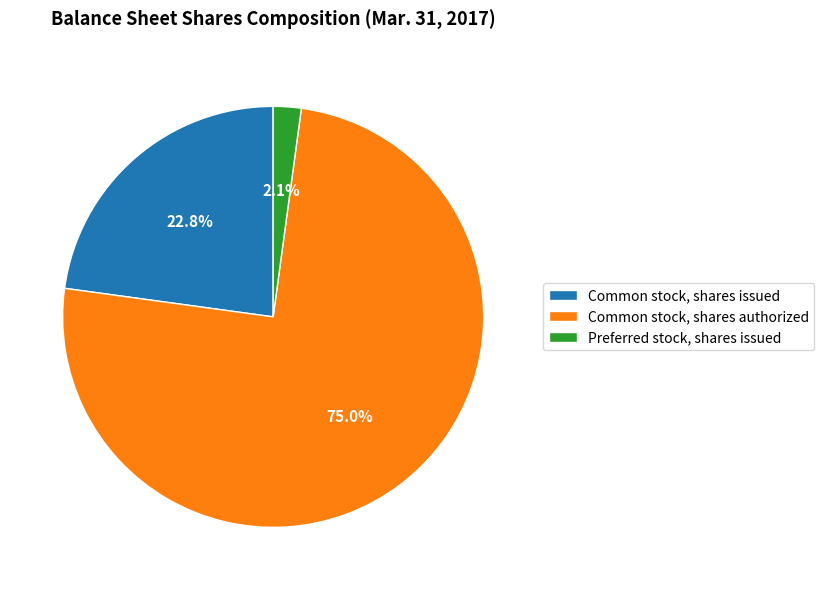

True or false: Common stock, shares issued accounts for 14% of the total.

False